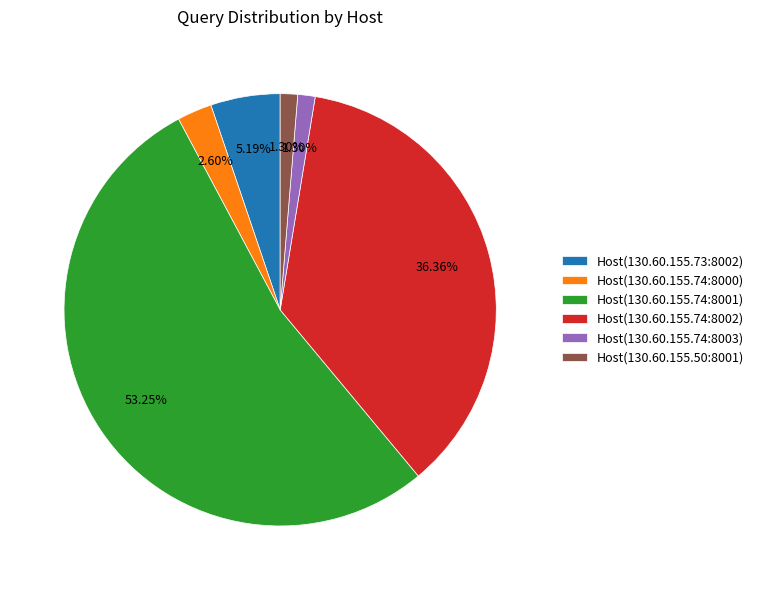

What is the ratio of the value at Host(130.60.155.74:8002) to the value at Host(130.60.155.74:8003)?

28.0